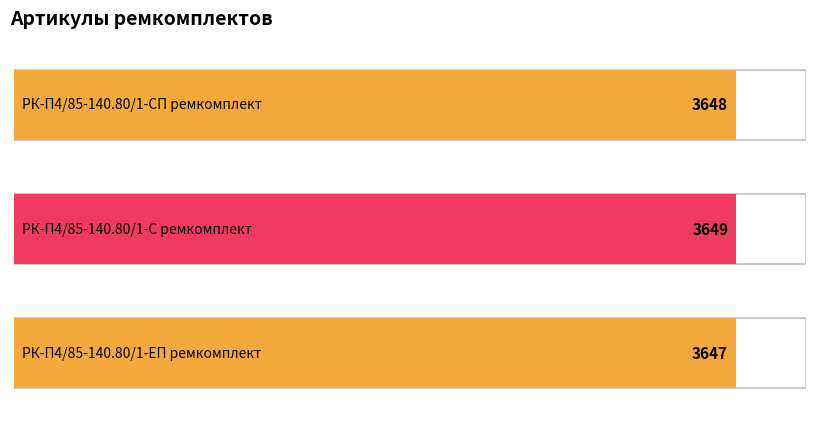

How many categories are shown in the chart?

3